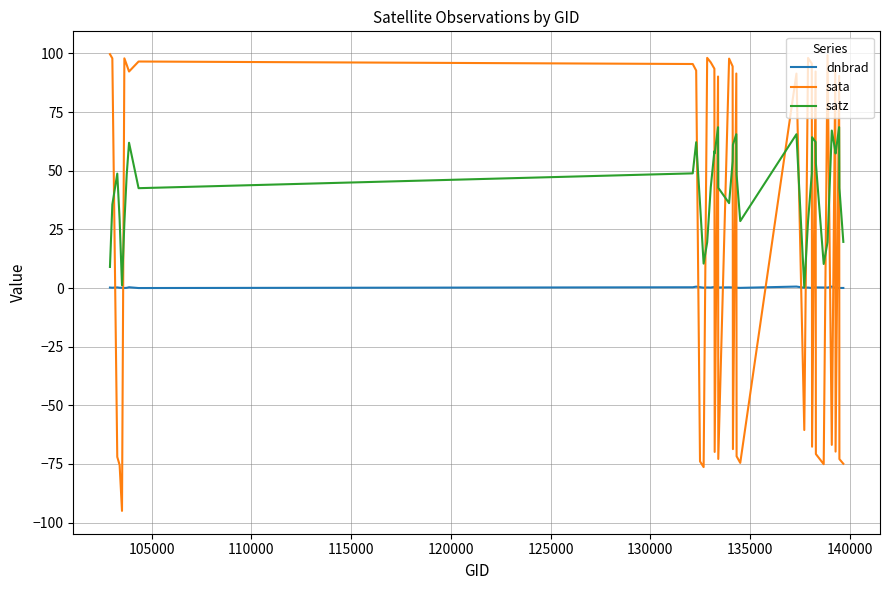

True or false: dnbrad and sata intersect in this chart.

True